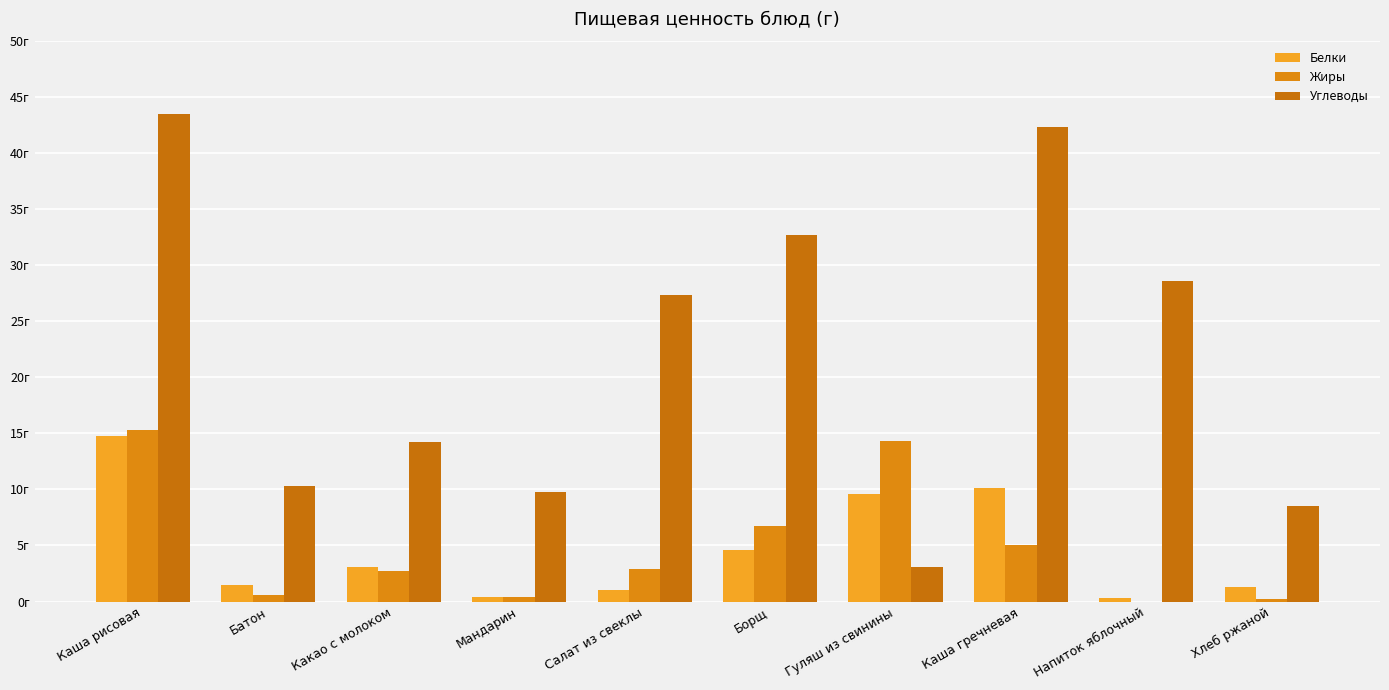

Are the bars horizontal?

No